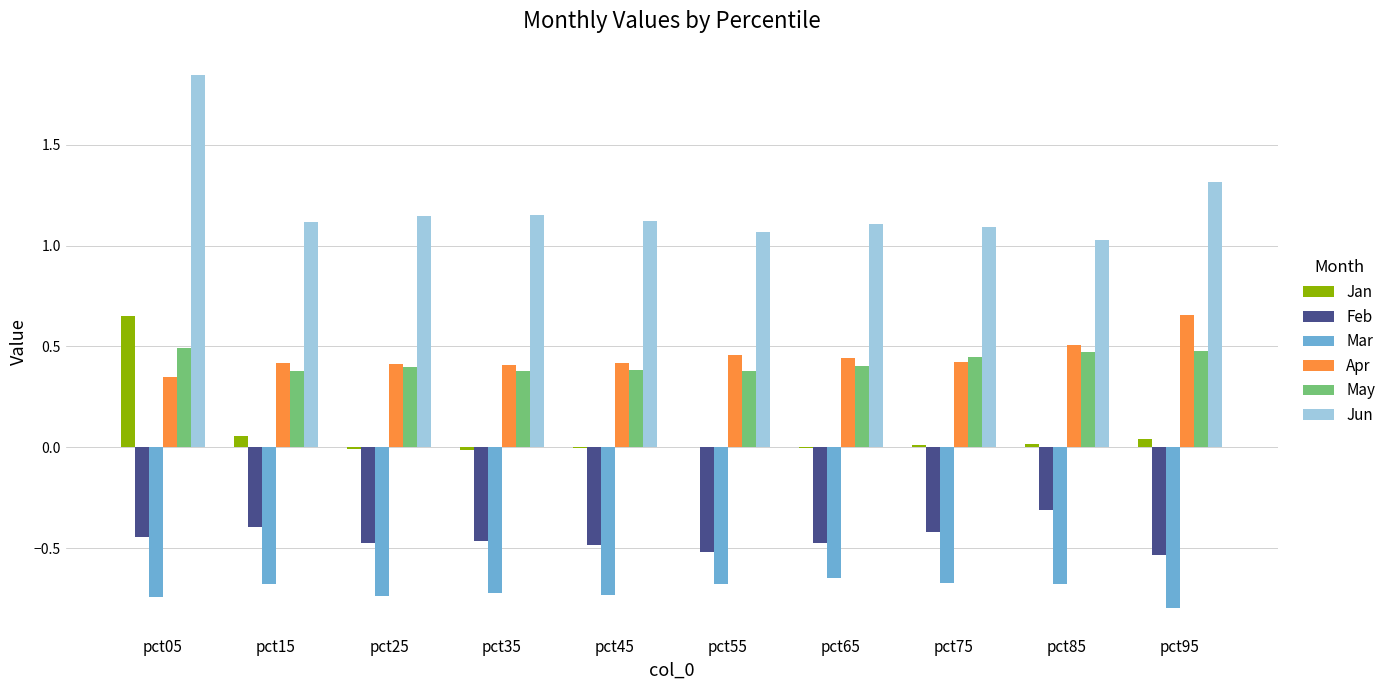

True or false: Mar has a value of -0.7 at pct35.

True